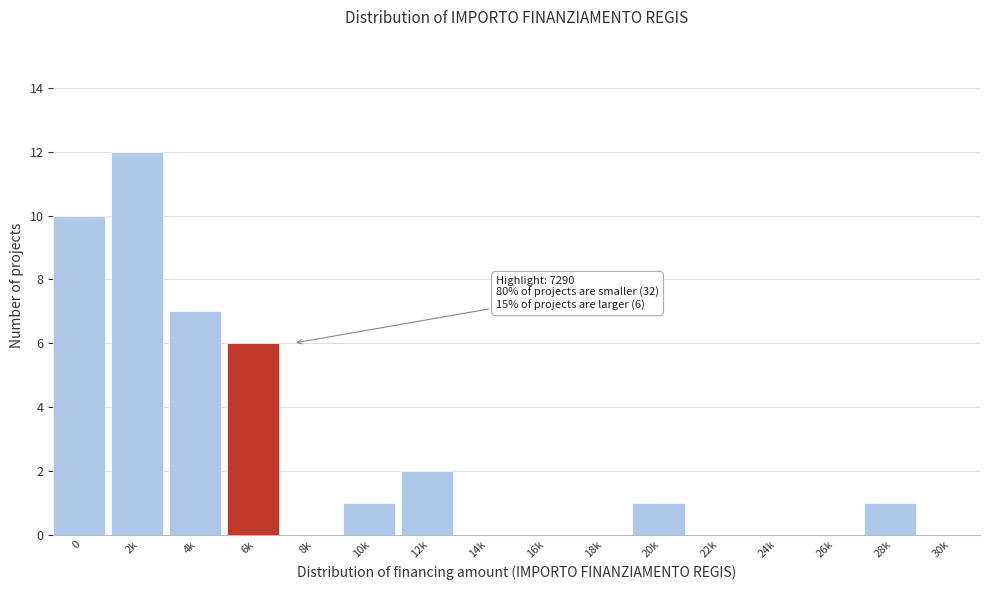

Reading left to right, transcribe all the data shown in this chart.

0=10	2k=12	4k=7	6k=6	8k=0	10k=1	12k=2	14k=0	16k=0	18k=0	20k=1	22k=0	24k=0	26k=0	28k=1	30k=0